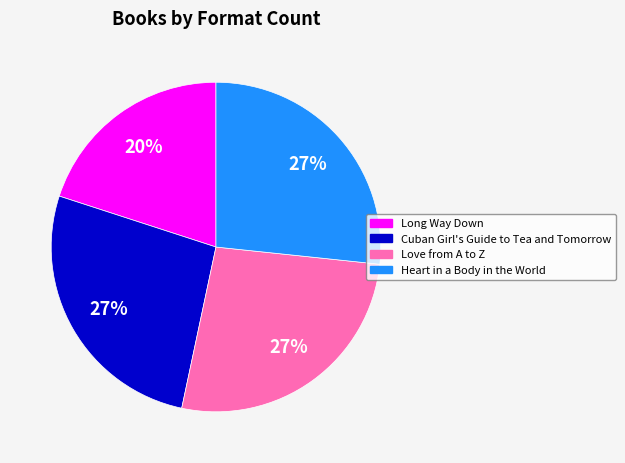

To the nearest percent, what is the average slice percentage?

25%